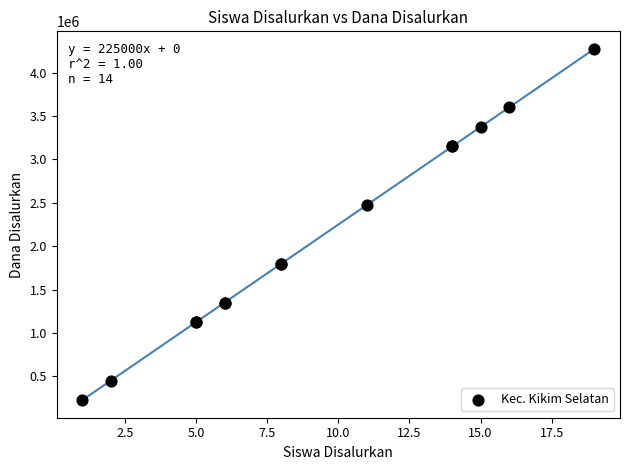

What Y value in the scatter plot is closest to 2250000?

2475000